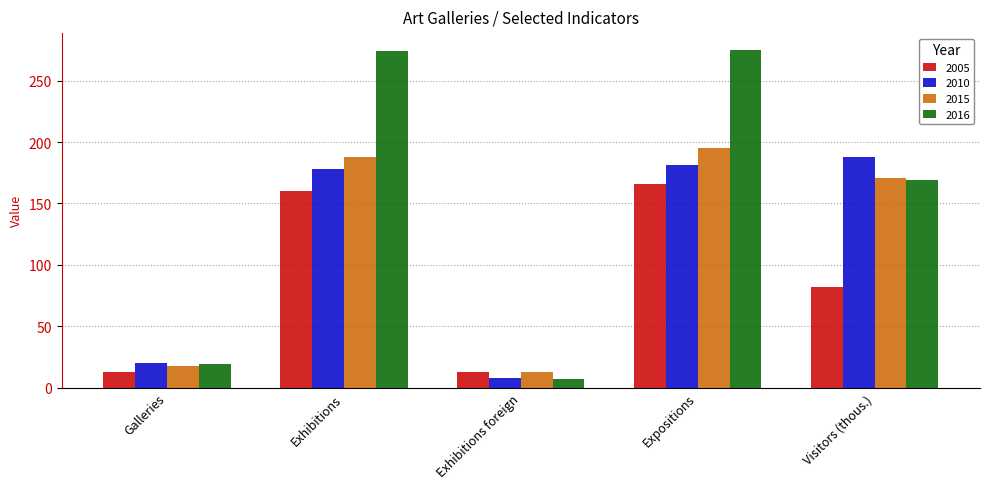

Rank the series at Expositions from highest to lowest value.

2016, 2015, 2010, 2005